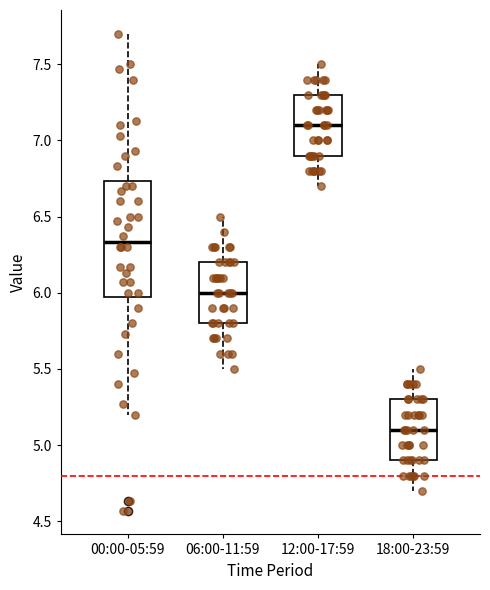

Where is the upper edge of the box for 12:00-17:59 on the y-axis? The values are not printed on the chart, so give them approximately, as read against the axis.

7.30